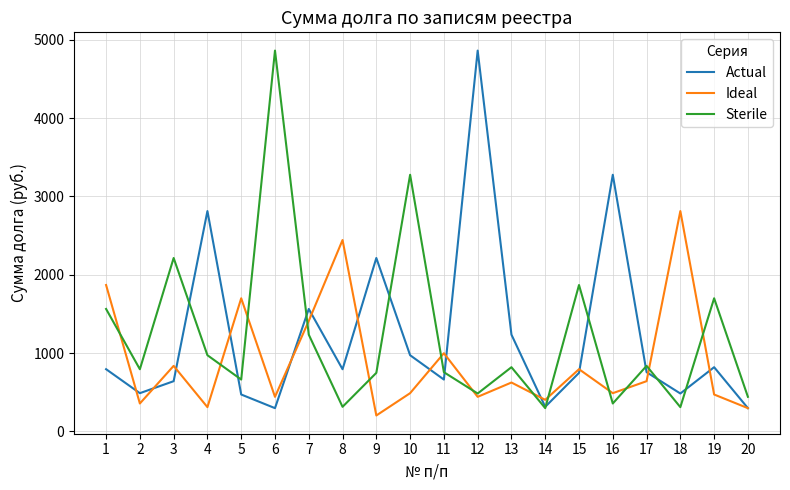

The Actual series shows 488.8 at 2. True or false?

True